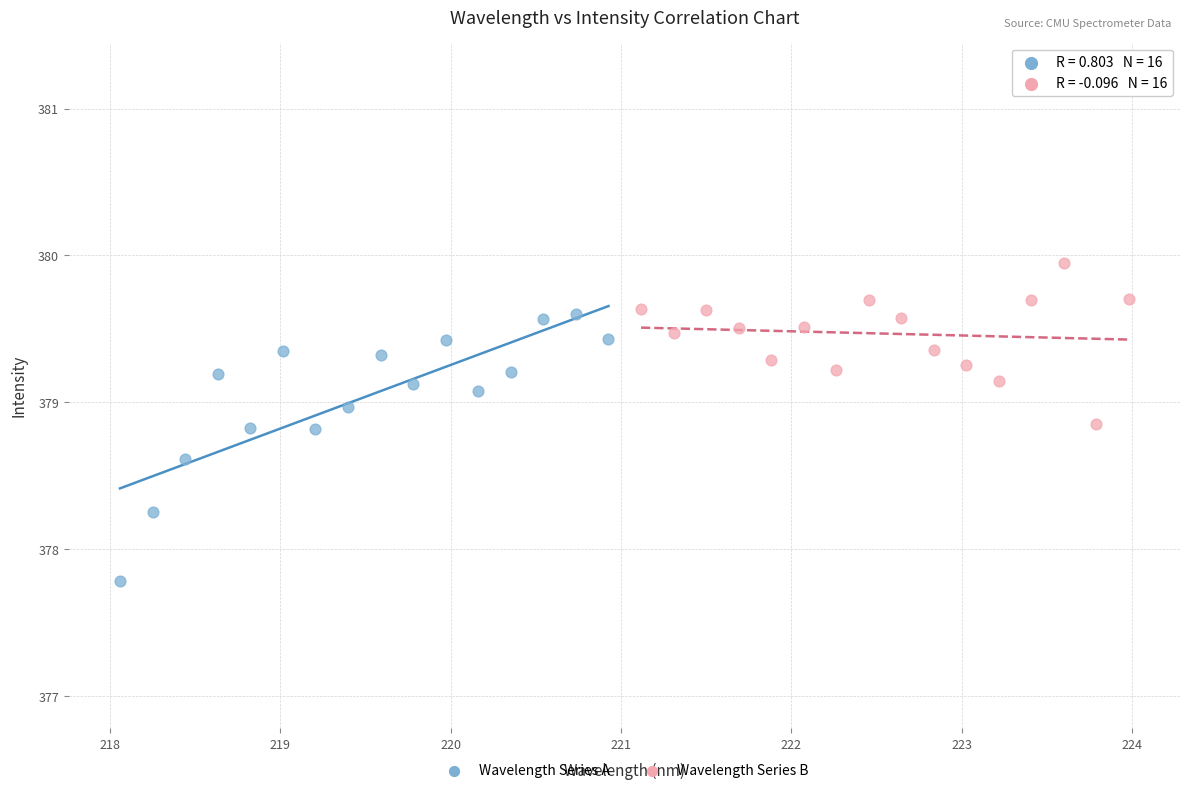

What are all the series names shown in the legend?

Wavelength Series A, Wavelength Series B